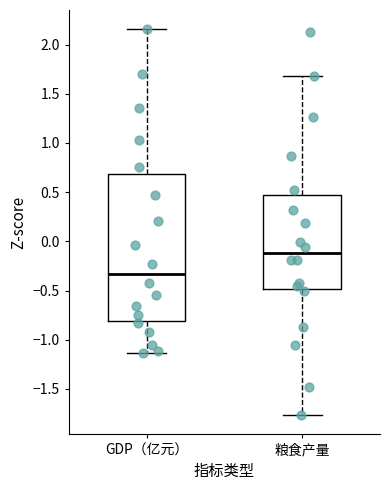

Comparing the boxes themselves (not the whiskers), which one is the tallest?

GDP（亿元）